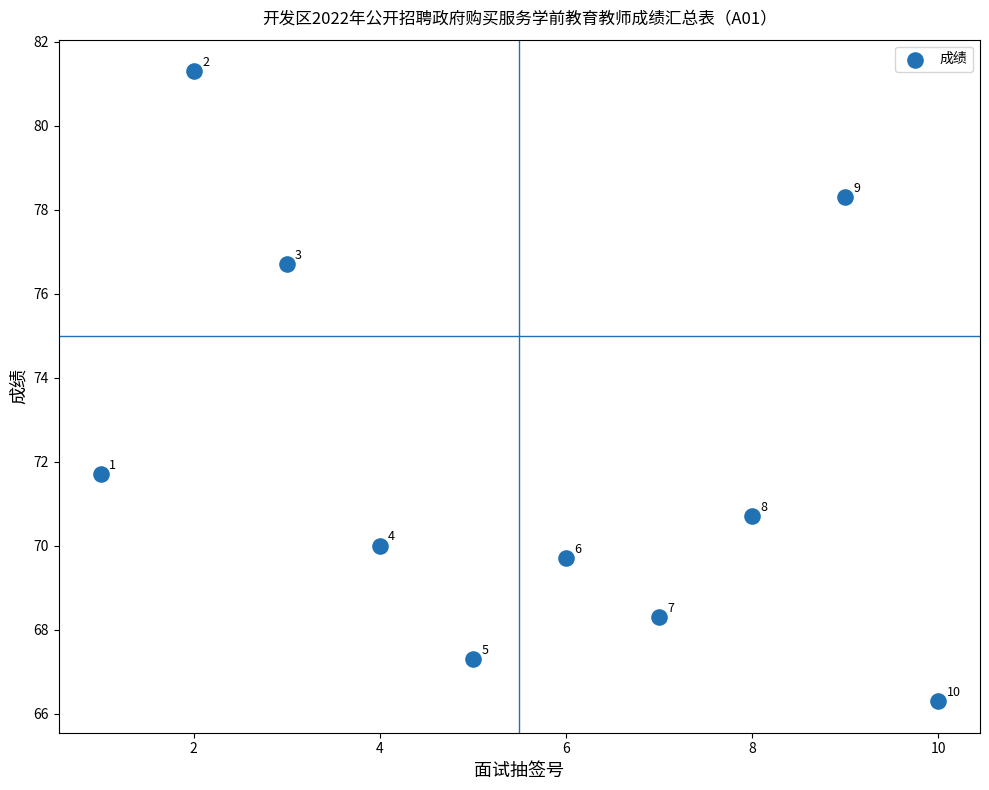

What Y value in the scatter plot is closest to 73?

71.7